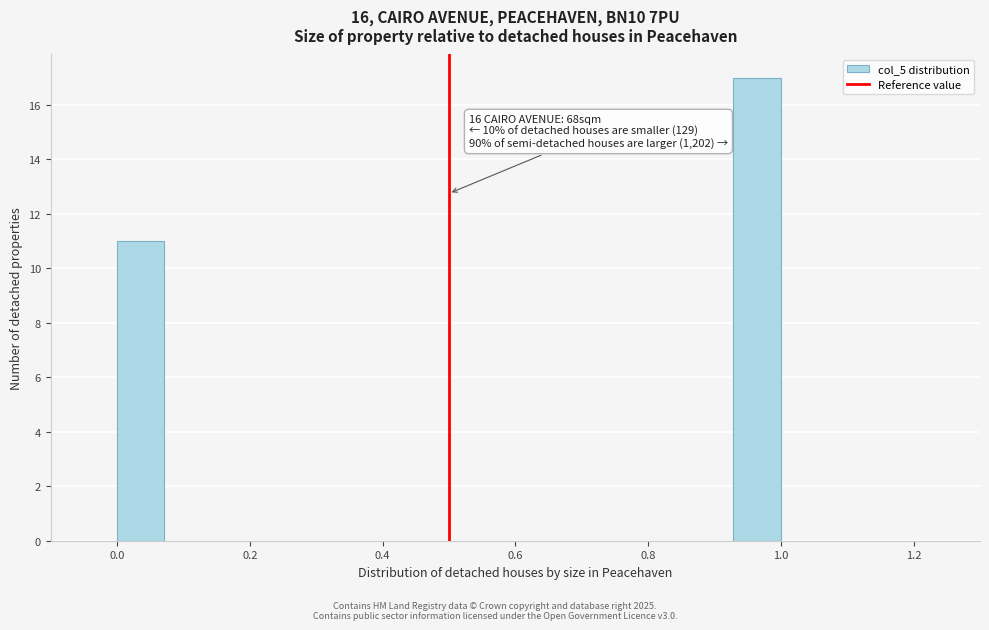

Around what value on the x-axis is the tallest bar? Give the approximate position of its centre, as read against the axis.

0.96